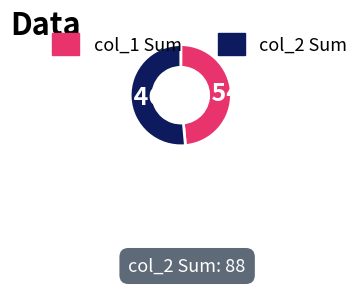

Is the sum of col_2 Sum and col_1 Sum greater than half?

Yes